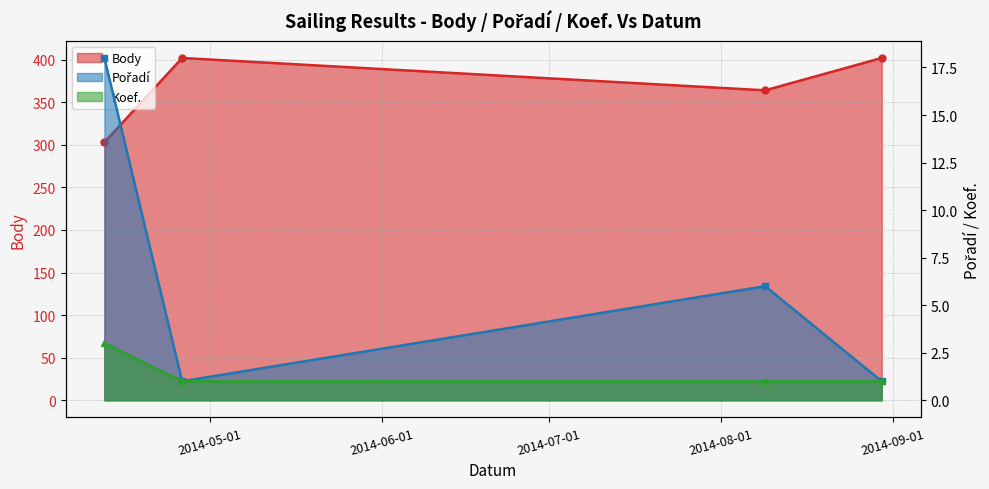

What is the sum of all Body values?

1471